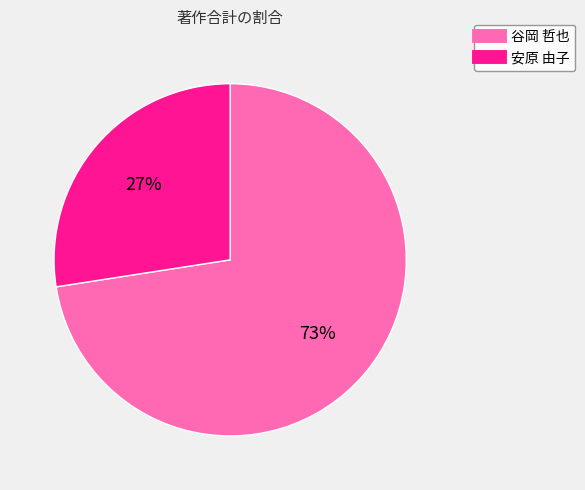

To the nearest percent, what portion does 谷岡 哲也 represent?

73%